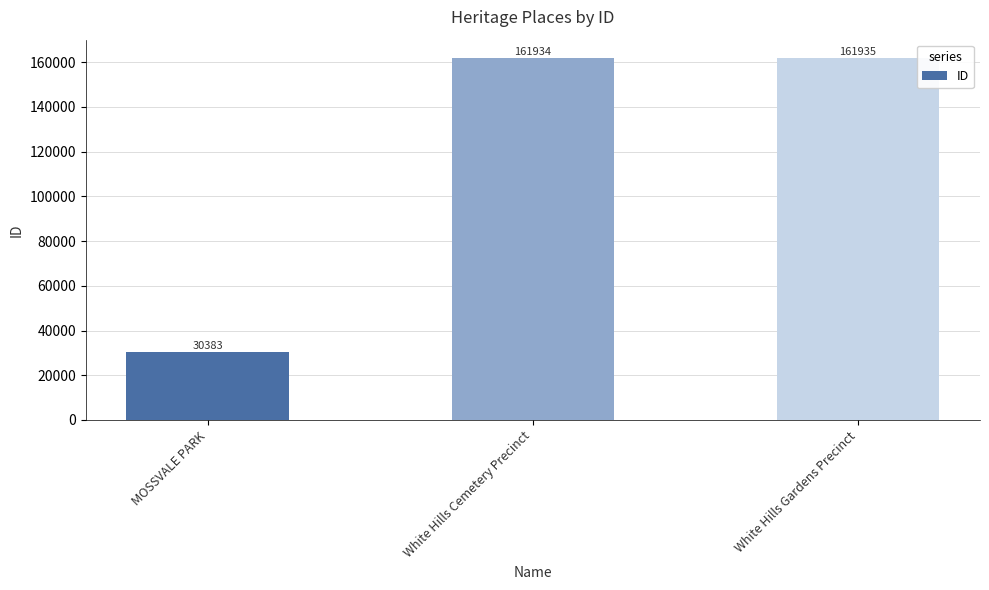

What is the minimum value shown in the chart?

30383